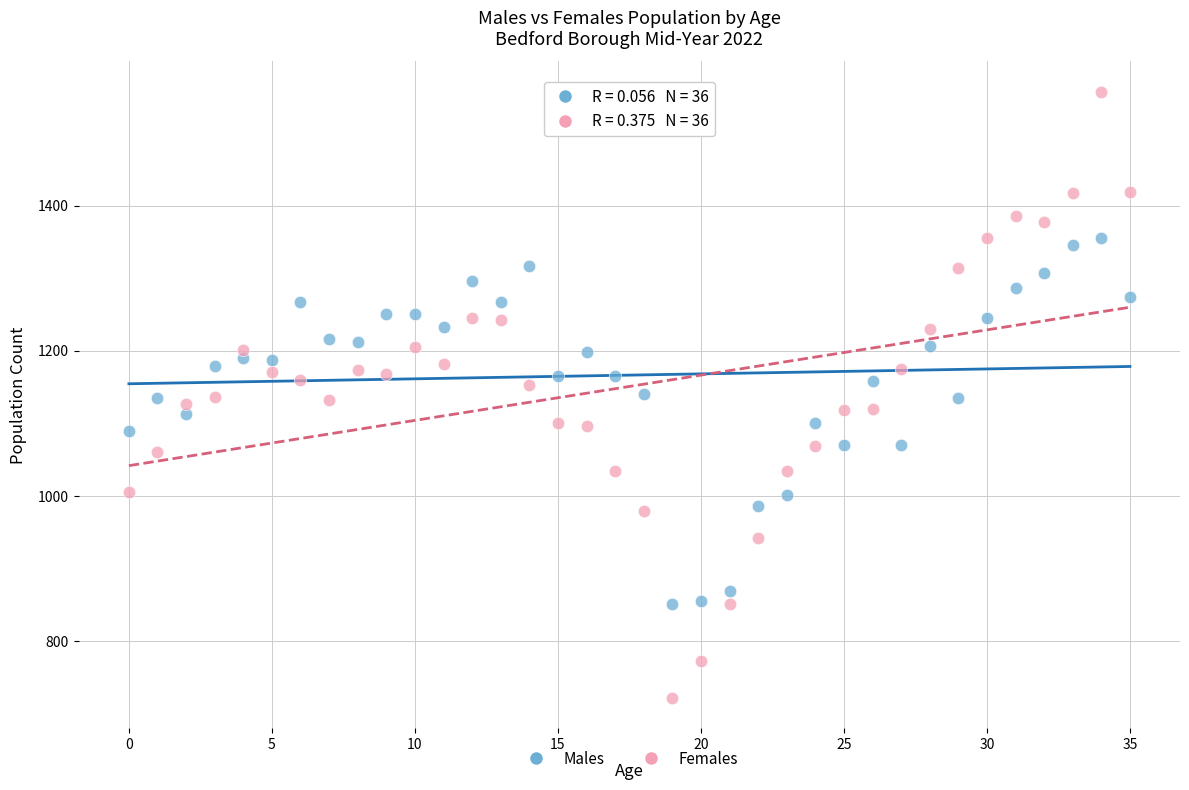

Which series reaches the maximum Y coordinate?

Females